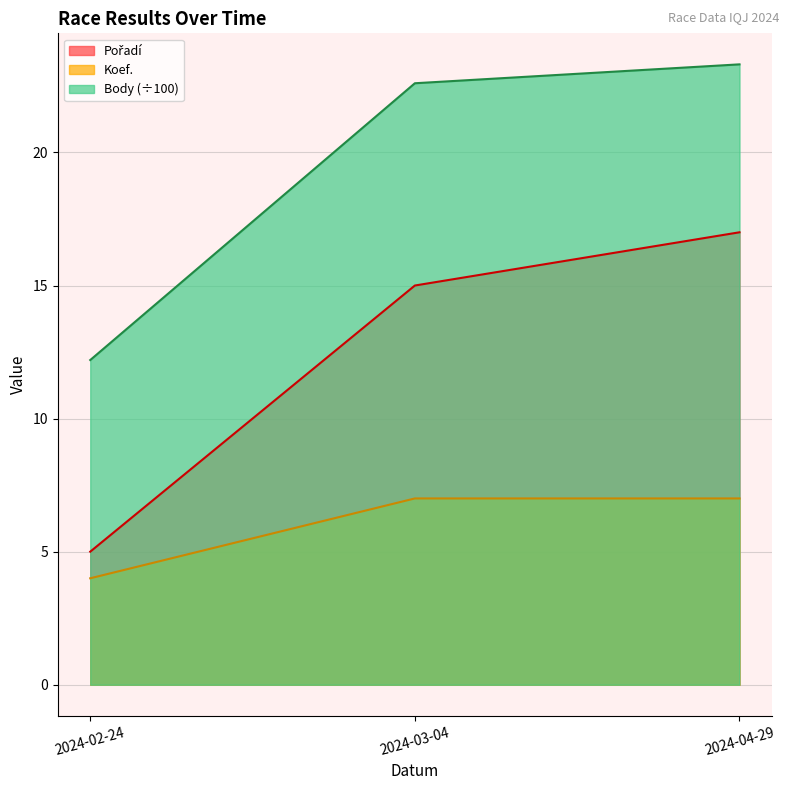

What is the value of the Body point at the 3rd from the left?

23.3